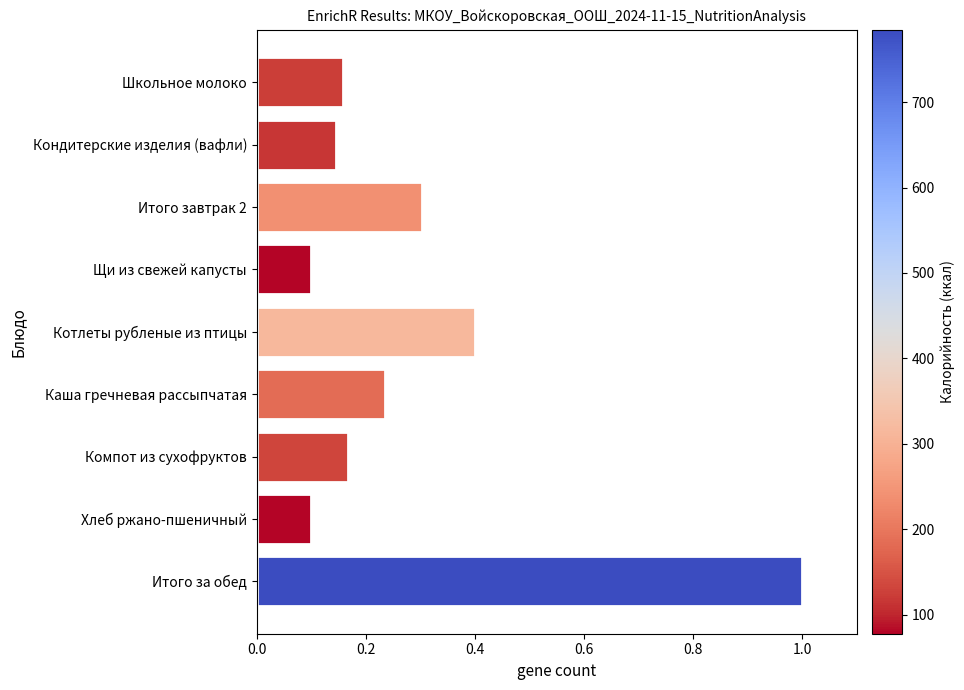

What is the change in value from Школьное молоко to Итого завтрак 2?

+0.1